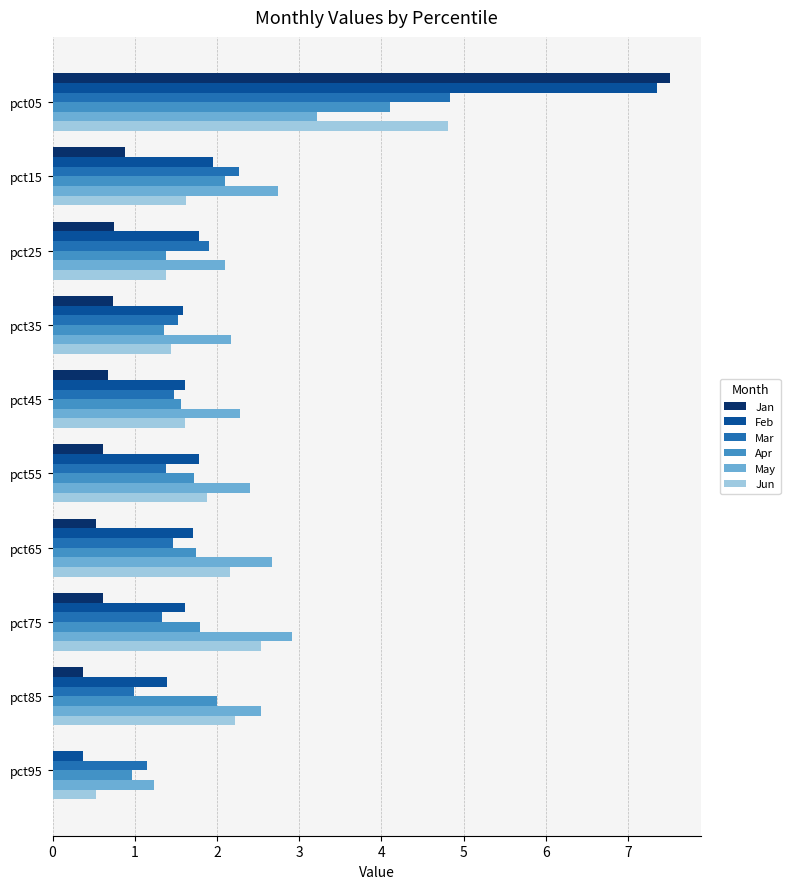

True or false: Mar has a value of 1.9 at pct25.

True